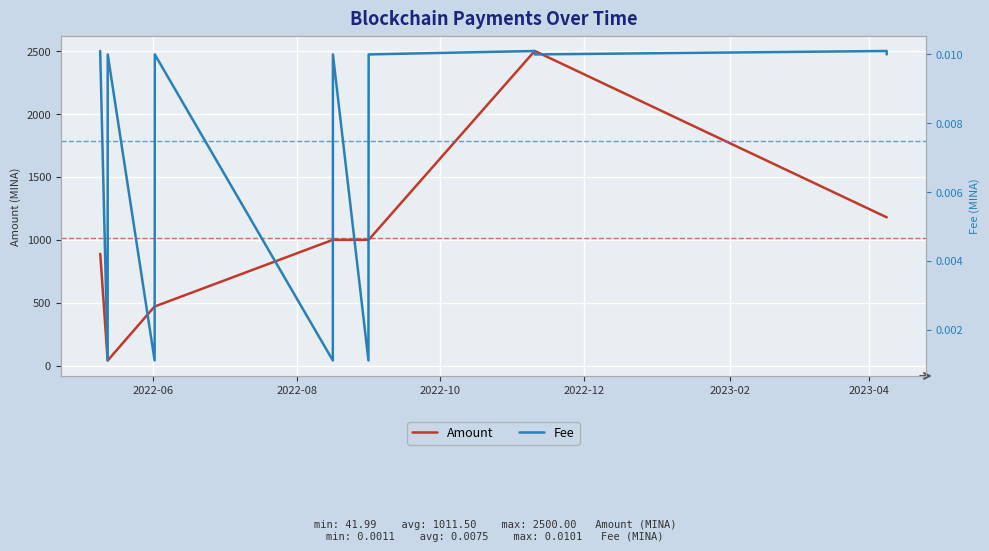

List the series in order of their peak value, lowest first.

Fee, Amount